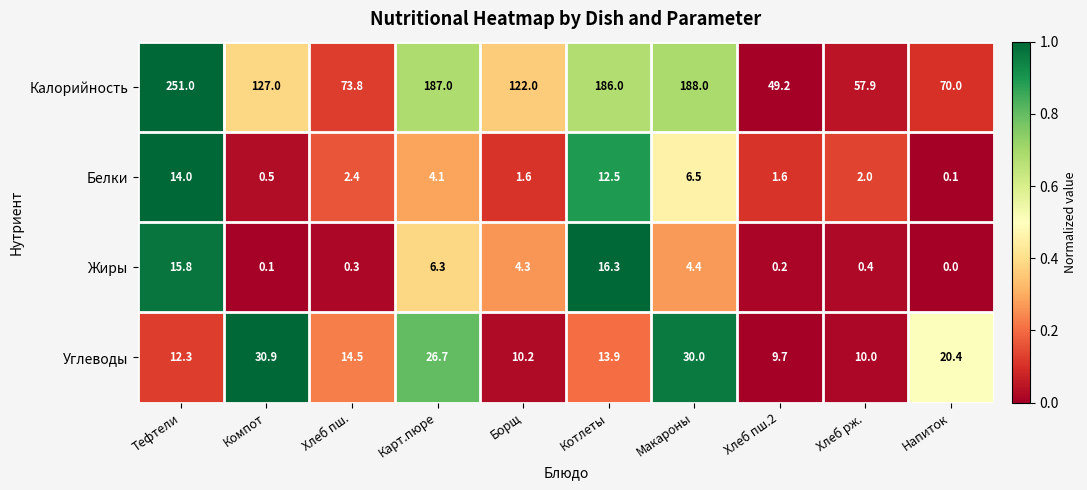

Which label corresponds to the largest value in the chart?

Тефтели